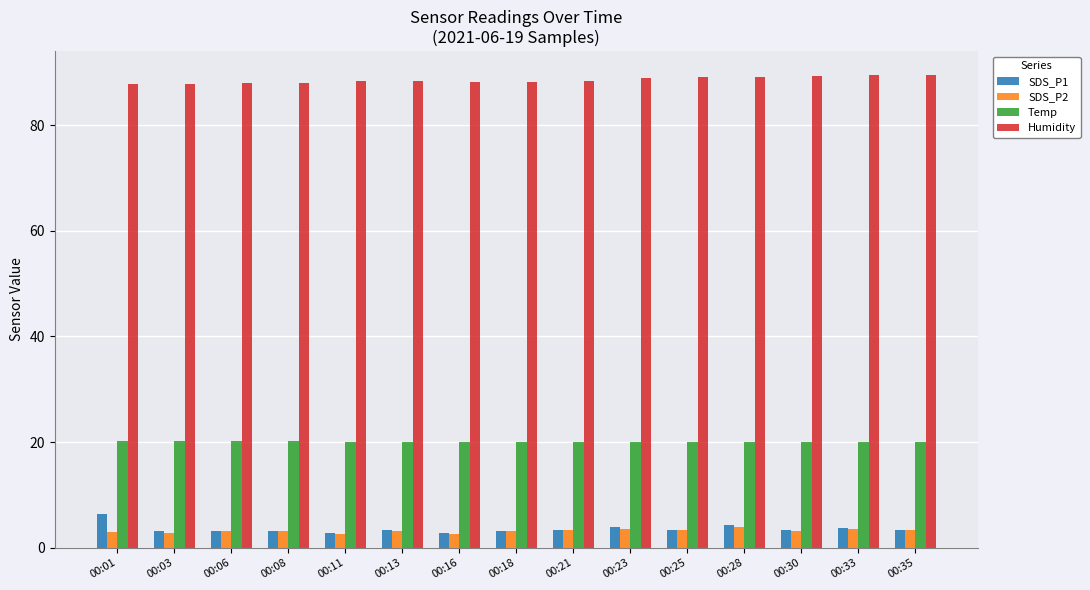

How many distinct data groups are displayed?

4